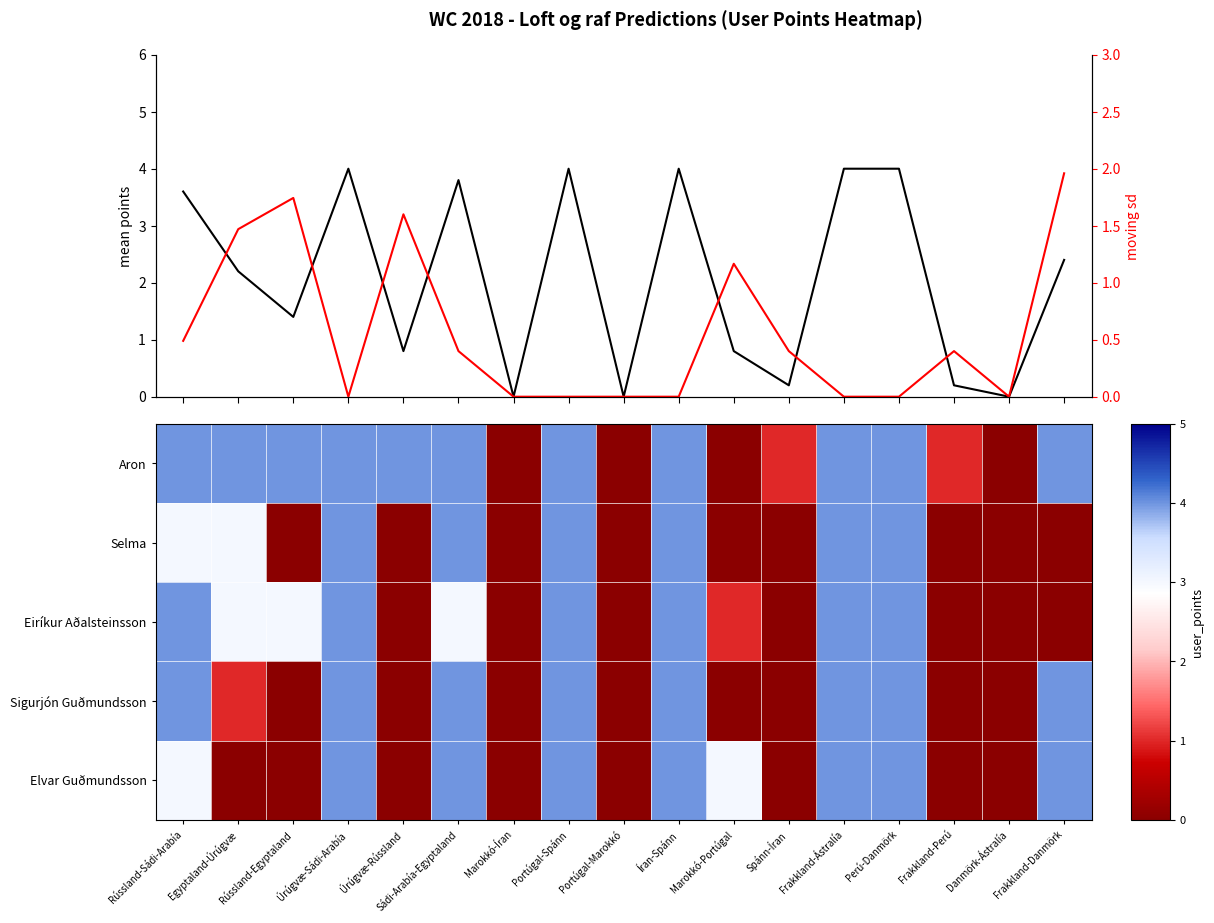

What is the difference between the highest and lowest values at Úrúgvæ-Sádi-Arabía?

4.0